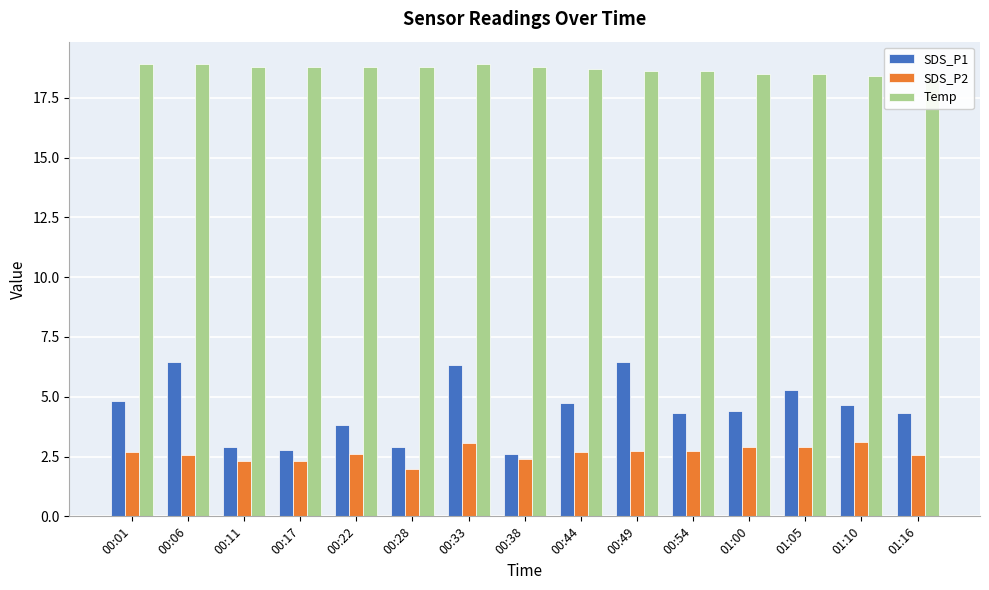

What is the sum of all Temp values?

280.3